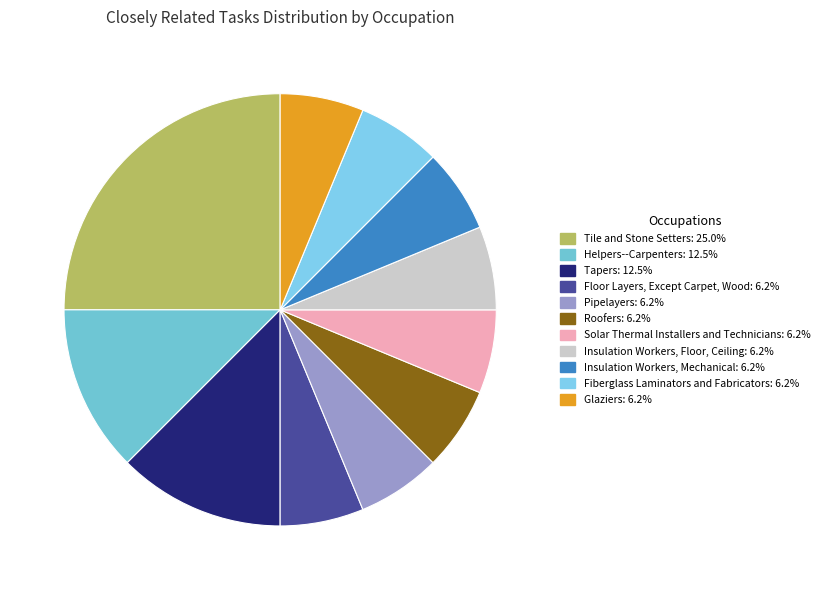

Count the number of slices in the pie.

11